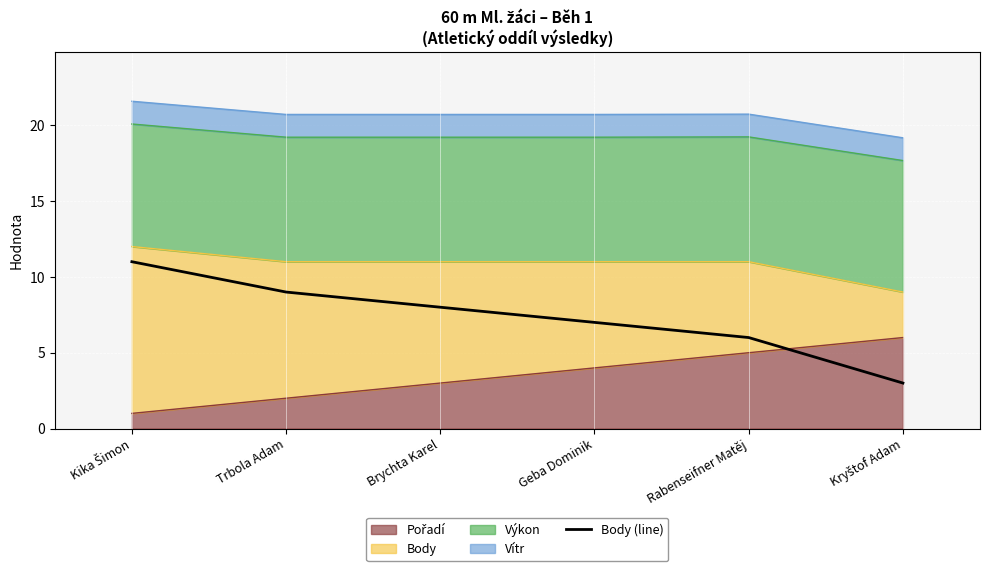

Reading left to right, extract all data points from this chart.

11	9	8	7	6	3